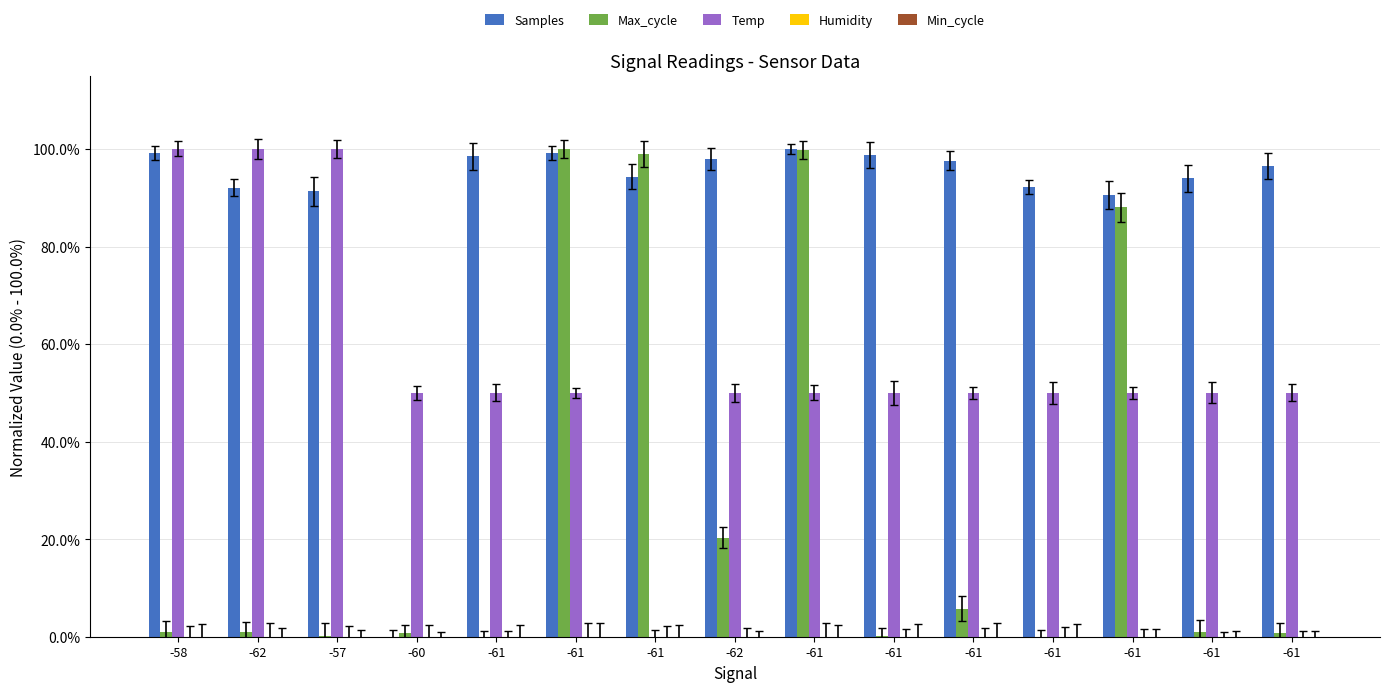

What is the greatest value displayed?

1.0